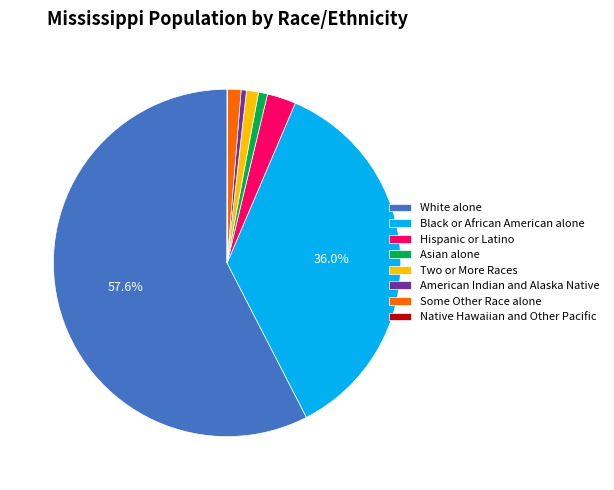

Combined, do White alone and Black or African American alone account for over 50%?

Yes